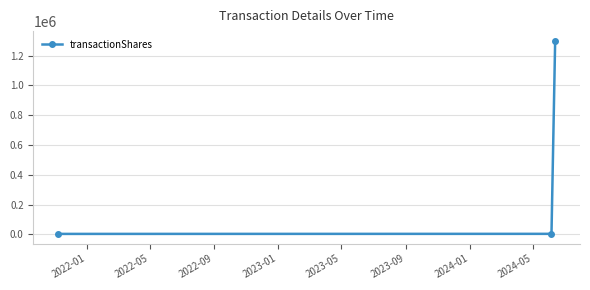

Does the chart have visible grid lines?

Yes